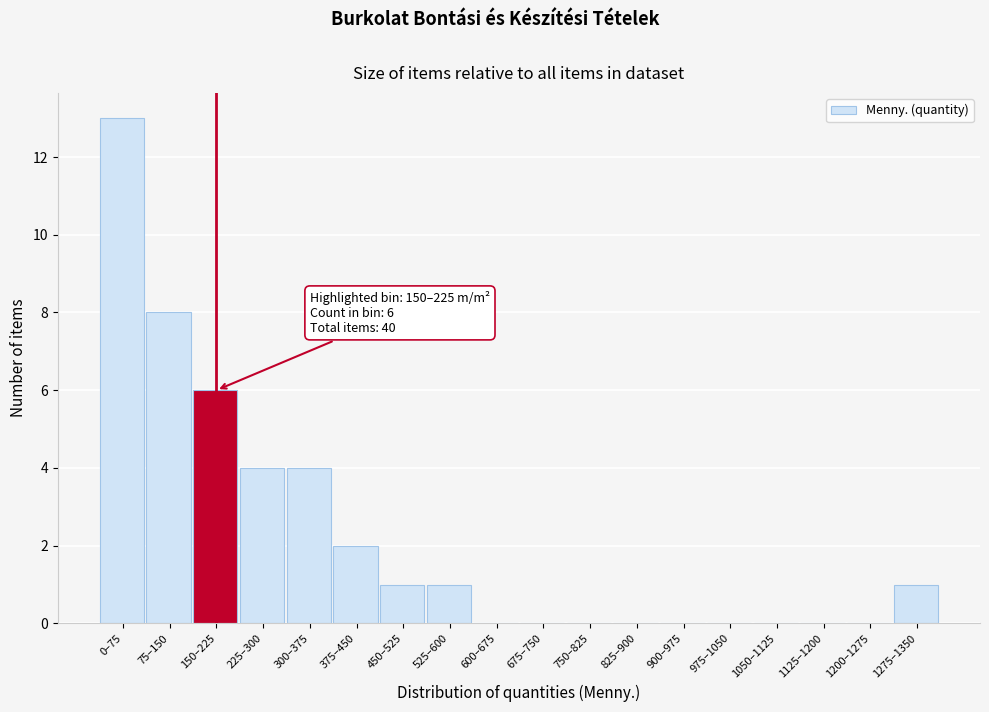

Reading left to right, extract all data points from this chart.

0–75=13	75–150=8	150–225=6	225–300=4	300–375=4	375–450=2	450–525=1	525–600=1	600–675=0	675–750=0	750–825=0	825–900=0	900–975=0	975–1050=0	1050–1125=0	1125–1200=0	1200–1275=0	1275–1350=1